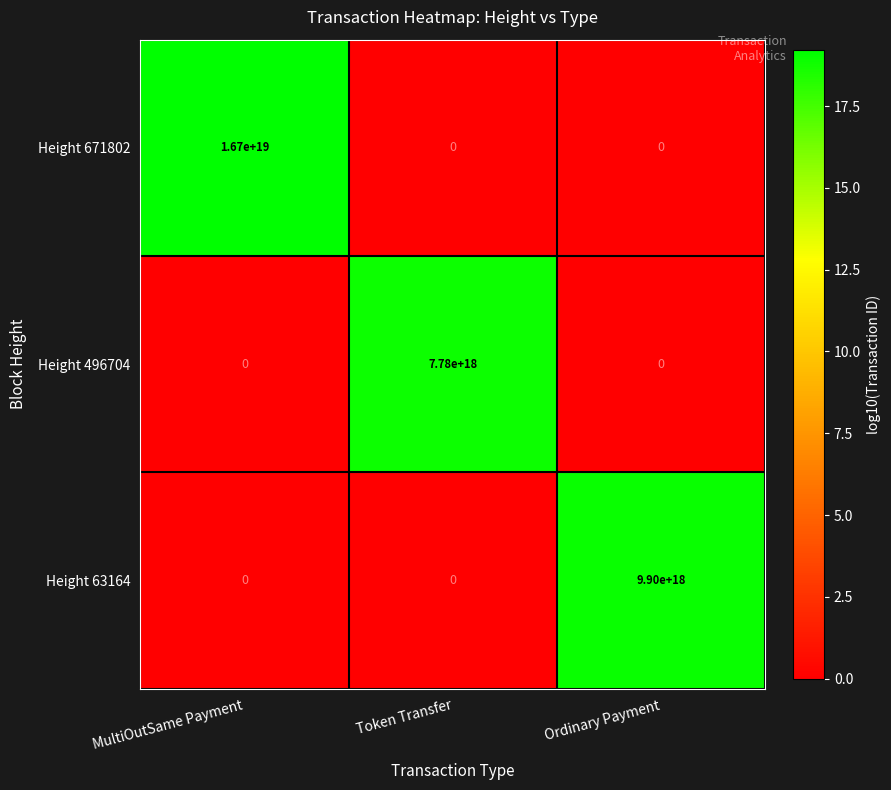

Rank the series by their average value, from highest to lowest.

Height 671802, Height 63164, Height 496704